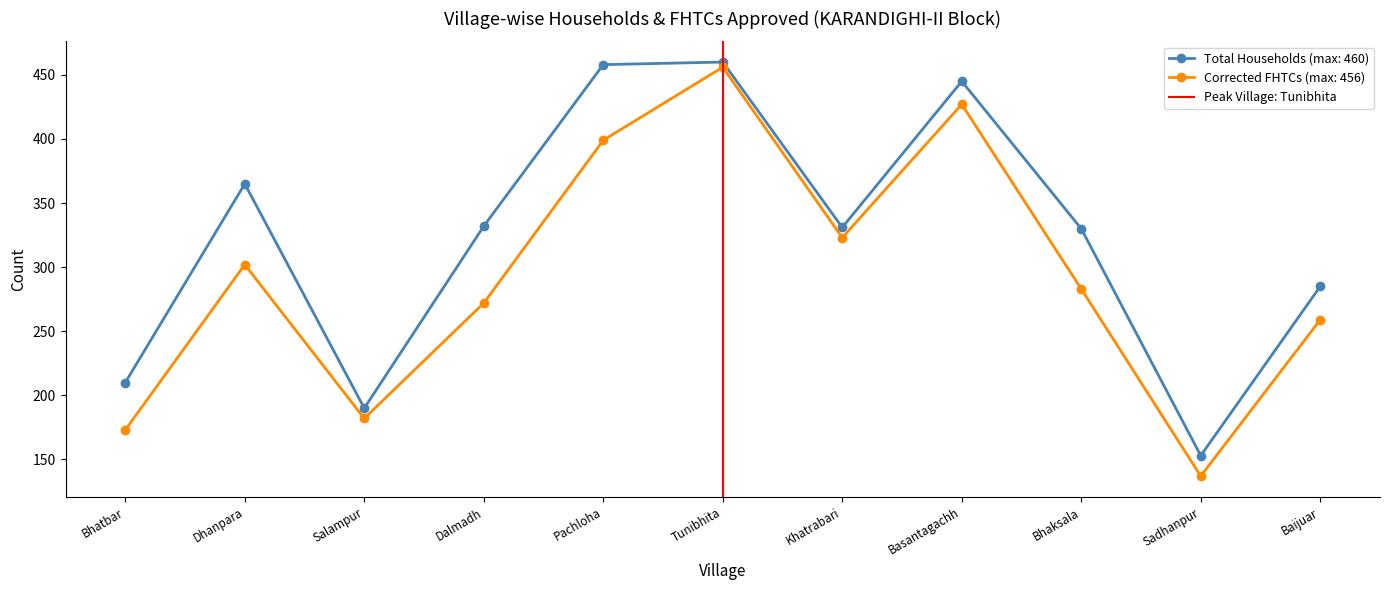

Rank the categories by Corrected FHTCs (max: 456) value from lowest to highest.

Sadhanpur, Bhatbar, Salampur, Baijuar, Dalmadh, Bhaksala, Dhanpara, Khatrabari, Pachloha, Basantagachh, Tunibhita